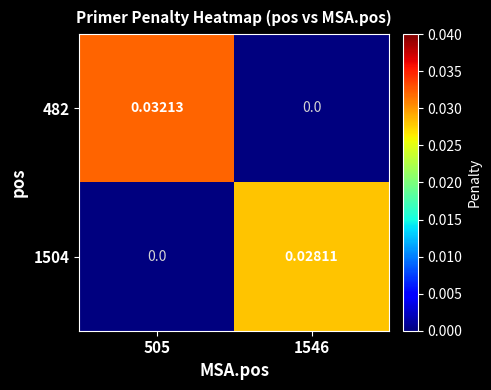

Is the value of 482 at 505 greater than the value of 1504 at 505?

Yes